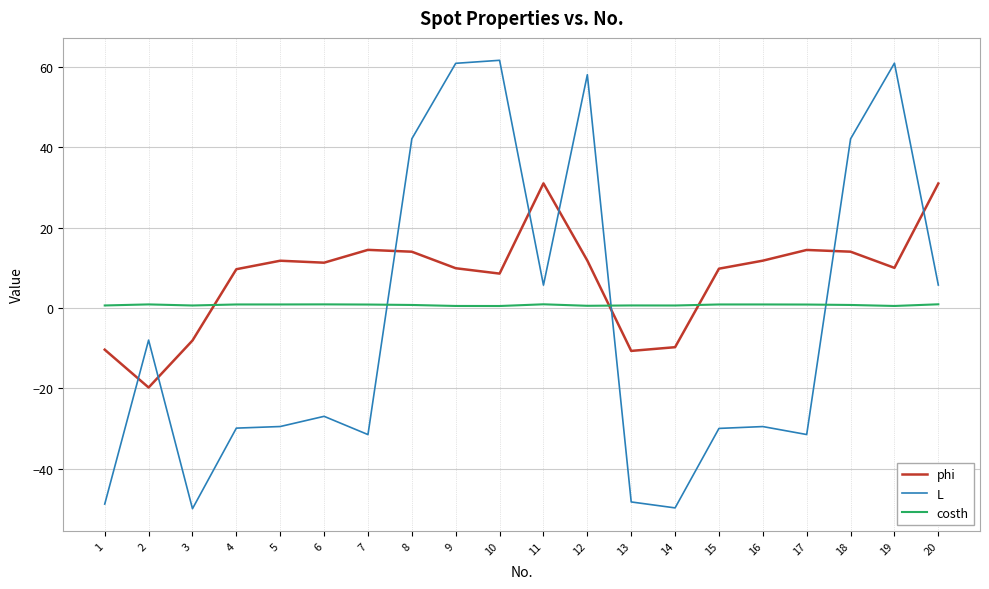

After their last crossing, which series has the higher values: L or phi?

phi